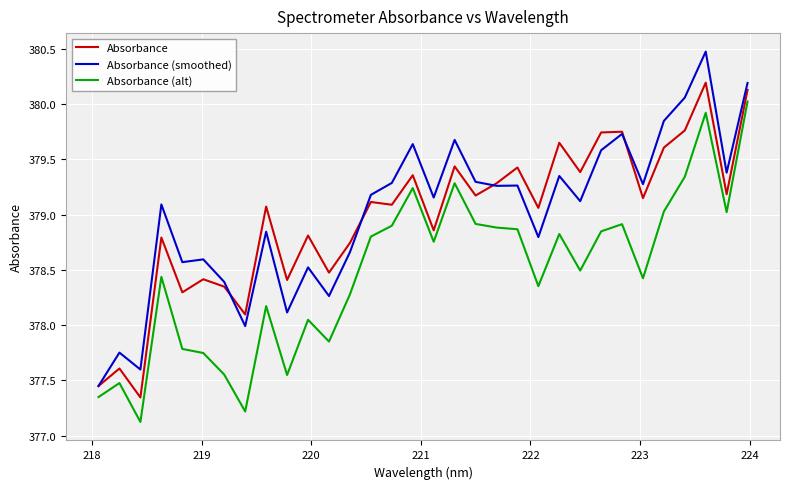

Rank the series by their maximum value, from highest to lowest.

Absorbance (smoothed), Absorbance, Absorbance (alt)